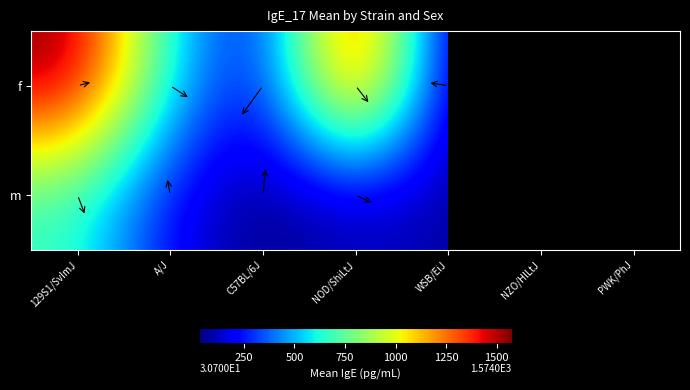

What is the minimum value for f?

31.5